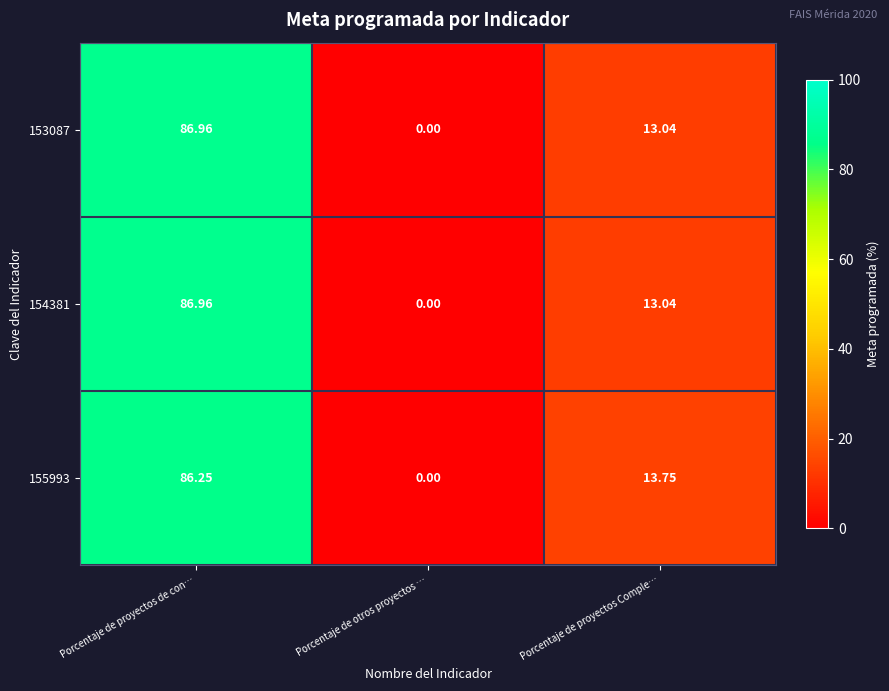

At which label does 153087 first exceed 13?

Porcentaje de proyectos de con…